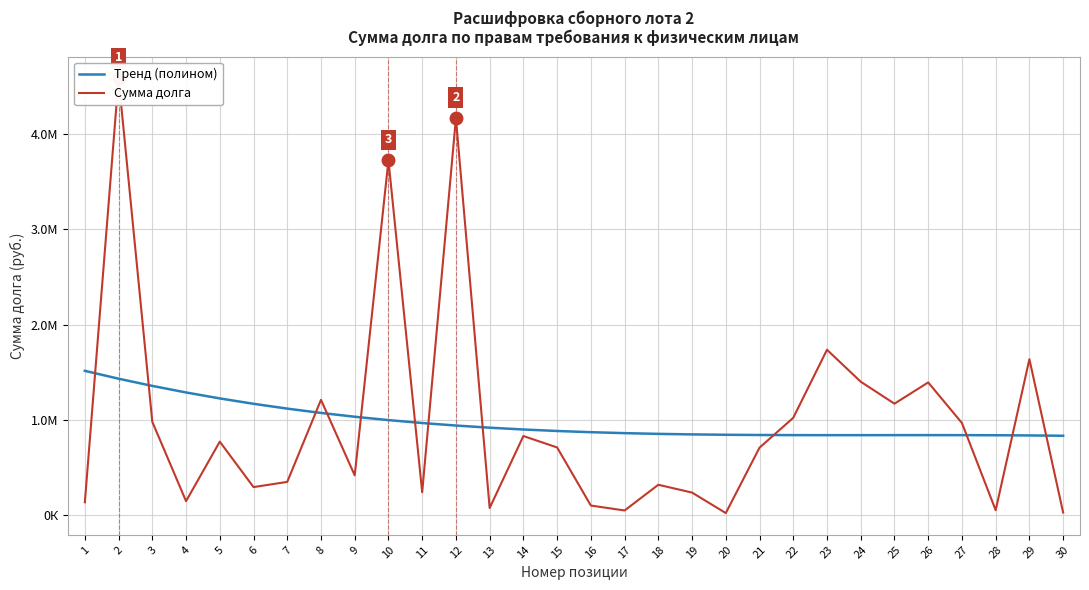

What are all the series names shown in the legend?

Тренд (полином), Сумма долга